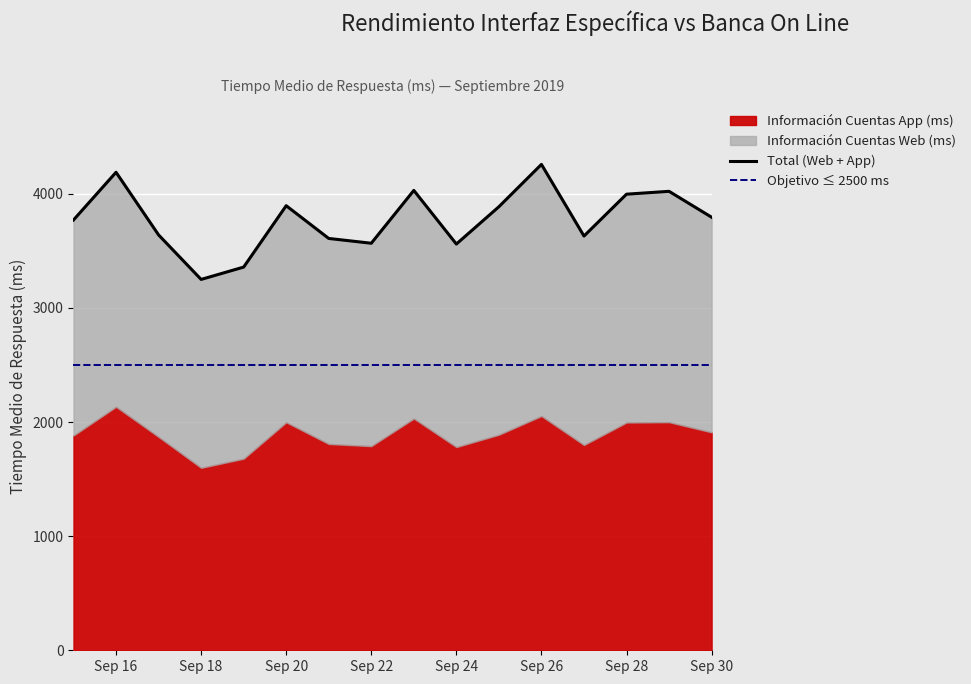

What is the spread (max minus min) of values at 2019-09-27?

1831